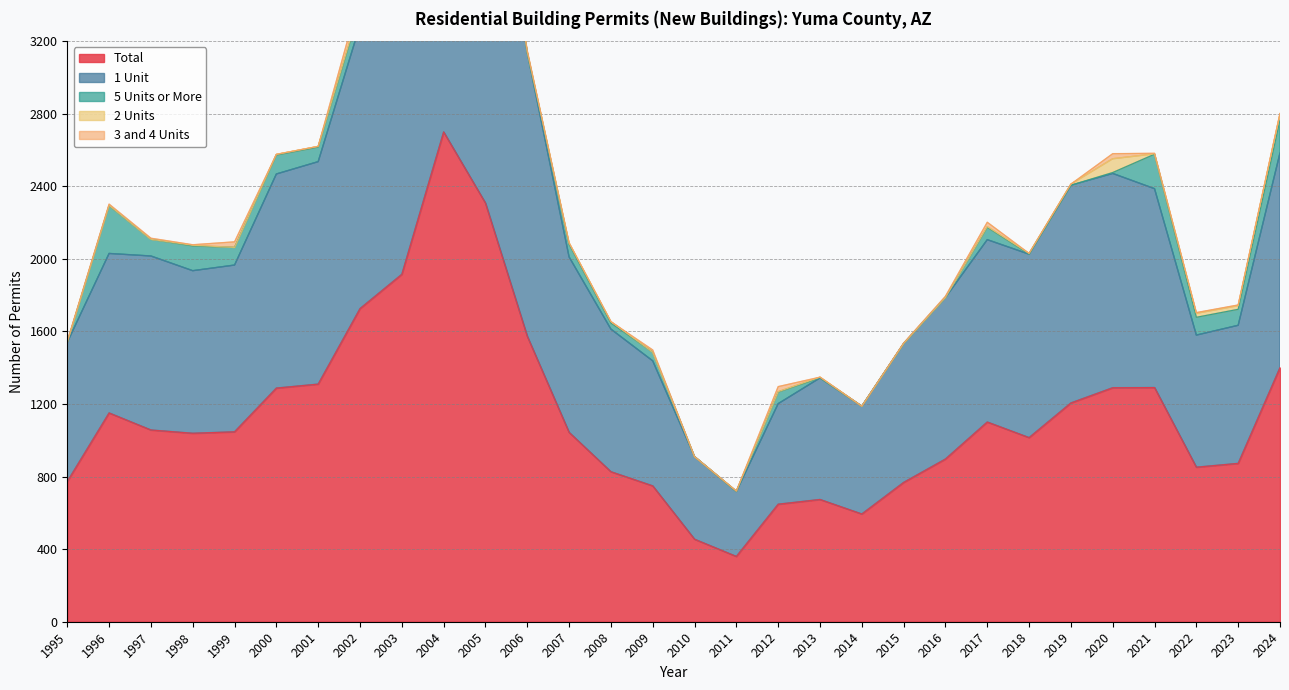

Reading right to left, transcribe all the data shown in this chart.

Total: 1401	873	852	1291	1290	1206	1015	1101	897	768	594	674	648	360	455	749	827	1044	1574	2308	2700	1915	1726	1310	1288	1047	1039	1057	1151	773
1 Unit: 1183	761	728	1096	1181	1200	1011	1005	890	765	594	670	554	358	455	689	786	967	1563	2276	2533	1891	1563	1226	1180	919	896	959	879	767
5 Units or More: 180	88	98	190	5	0	0	68	0	0	0	0	64	0	0	48	33	69	0	30	167	0	89	80	104	97	136	92	263	0
2 Units: 34	20	22	2	76	6	4	4	0	0	0	4	2	2	0	0	8	8	4	2	0	0	10	4	4	0	4	0	2	0
3 and 4 Units: 4	4	4	3	28	0	0	24	7	3	0	0	28	0	0	12	0	0	7	0	0	24	64	0	0	31	3	6	7	6